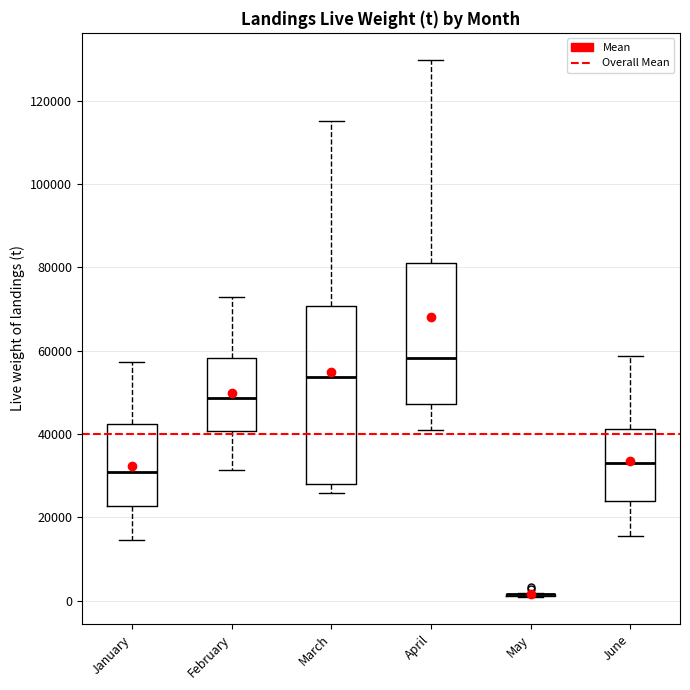

Which box is the tallest, from its lower edge to its upper edge?

March